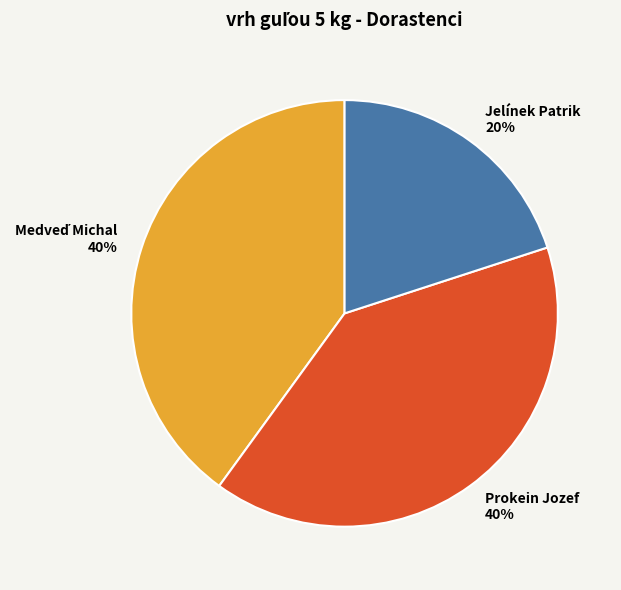

The Prokein Jozef slice represents 29% of the pie. True or false?

False